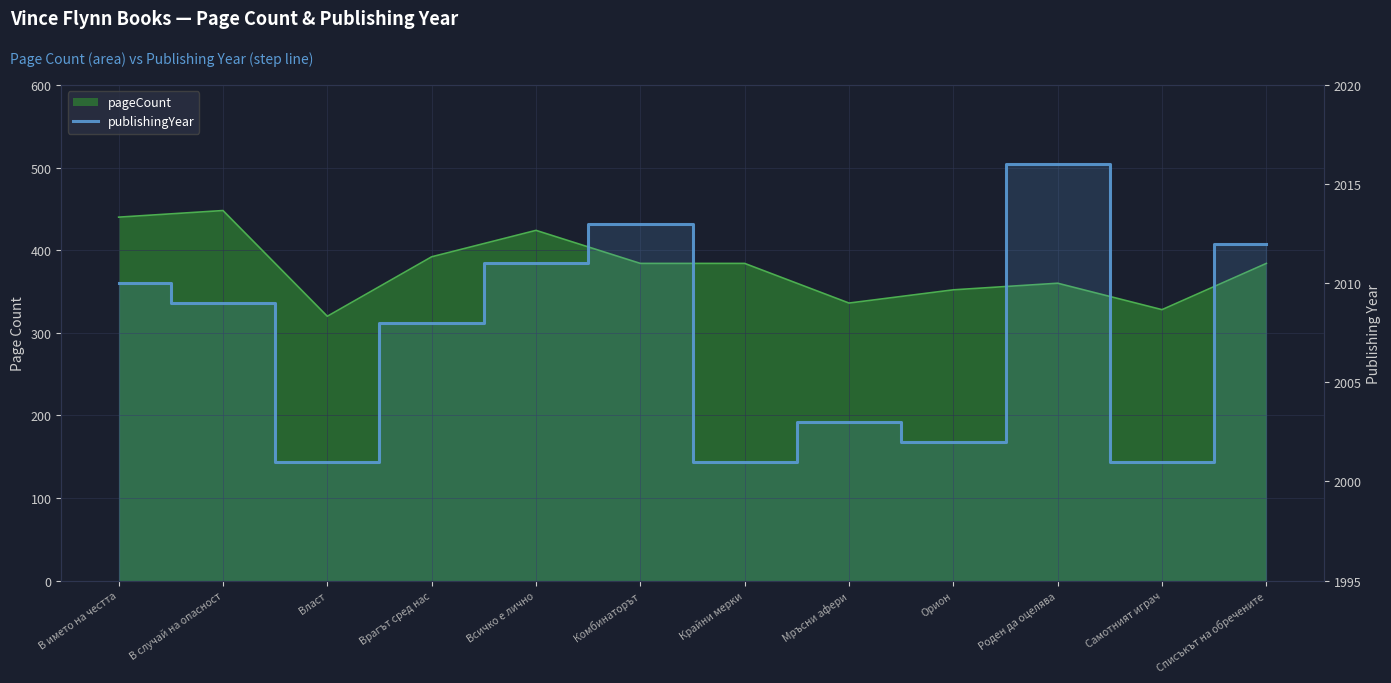

At which label is the value closest to 2008?

Врагът сред нас